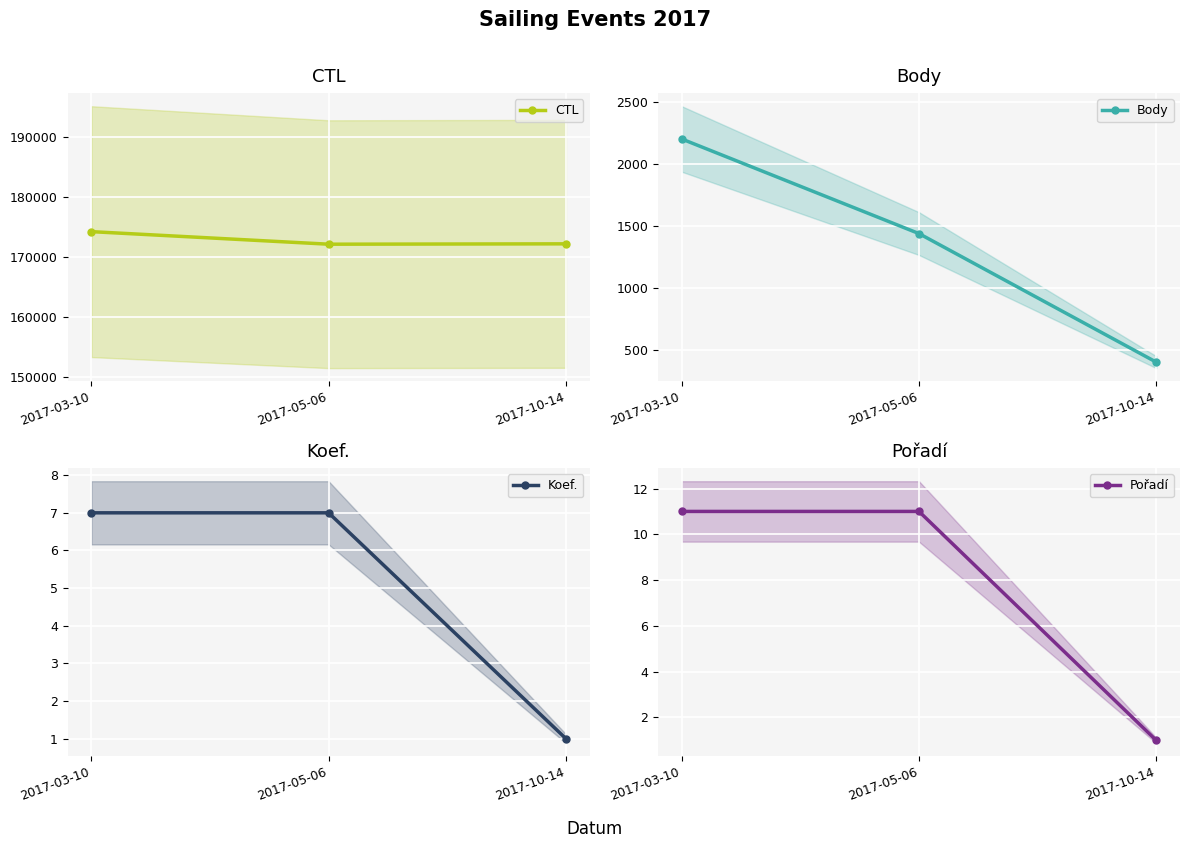

What is the label of the 3rd point from the left?

2017-10-14